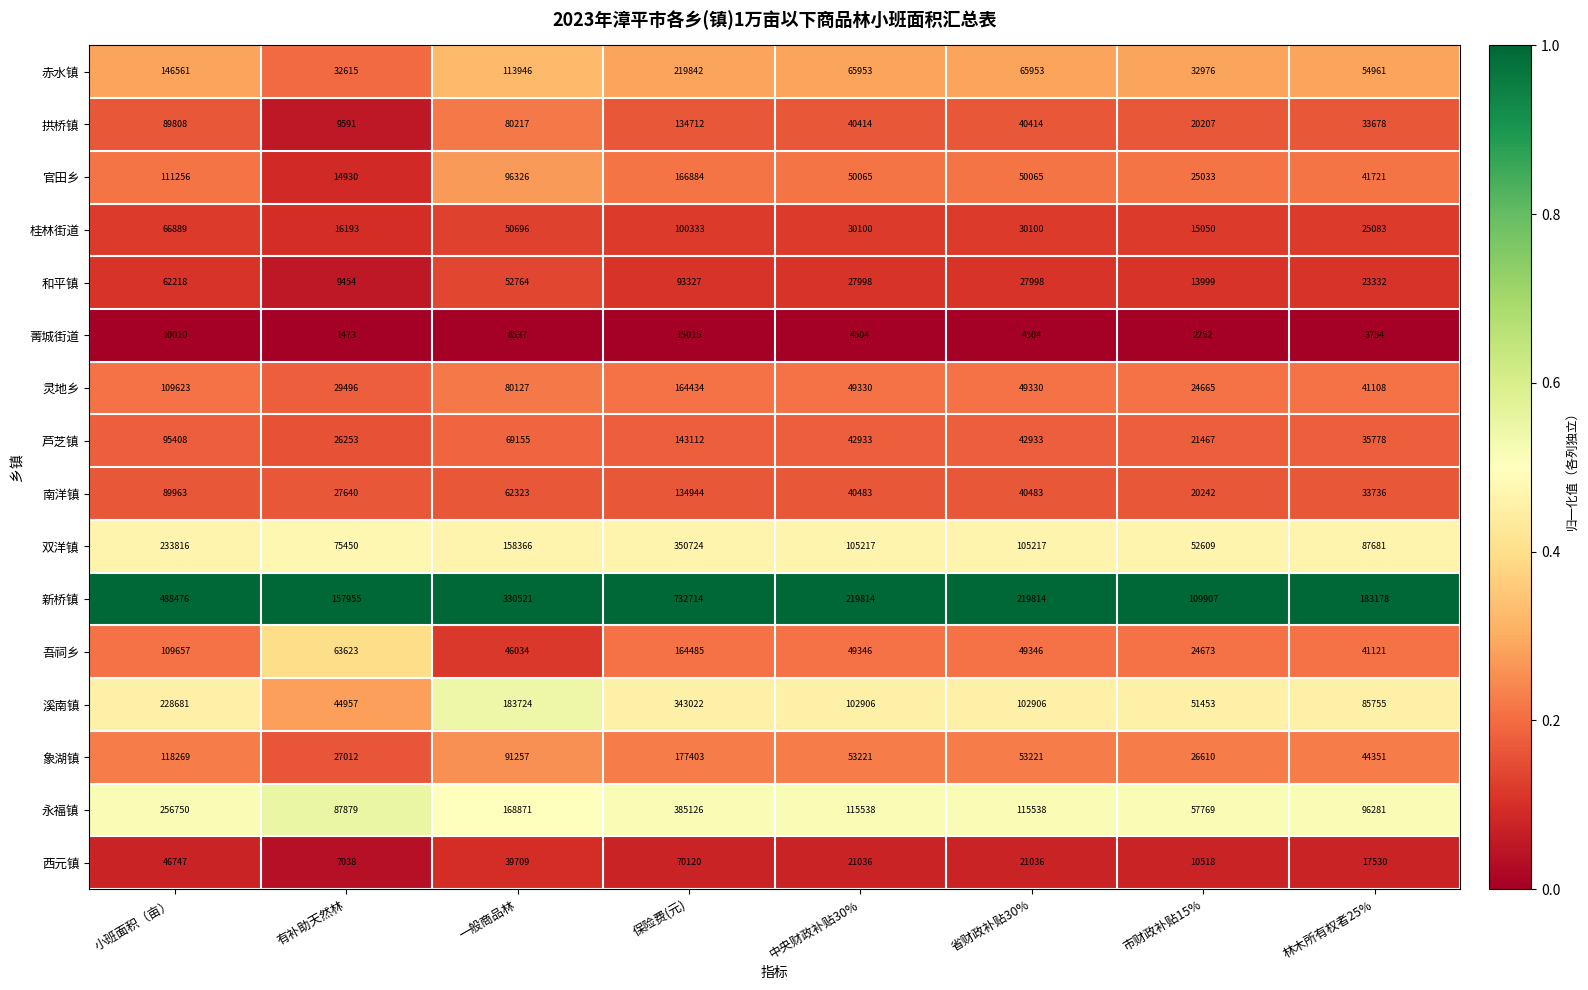

List the series in order of their peak value, lowest first.

菁城街道, 西元镇, 和平镇, 桂林街道, 拱桥镇, 南洋镇, 芦芝镇, 灵地乡, 吾祠乡, 官田乡, 象湖镇, 赤水镇, 溪南镇, 双洋镇, 永福镇, 新桥镇